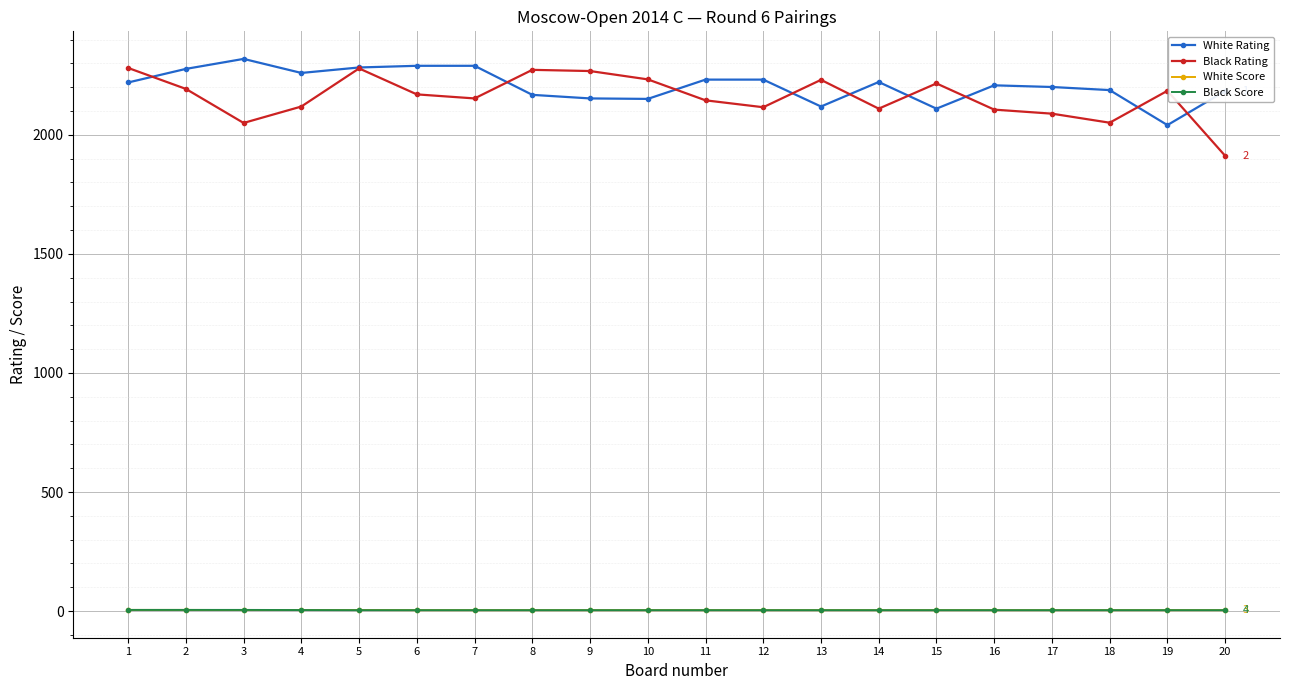

True or false: Black Rating and White Score cross at least once.

False